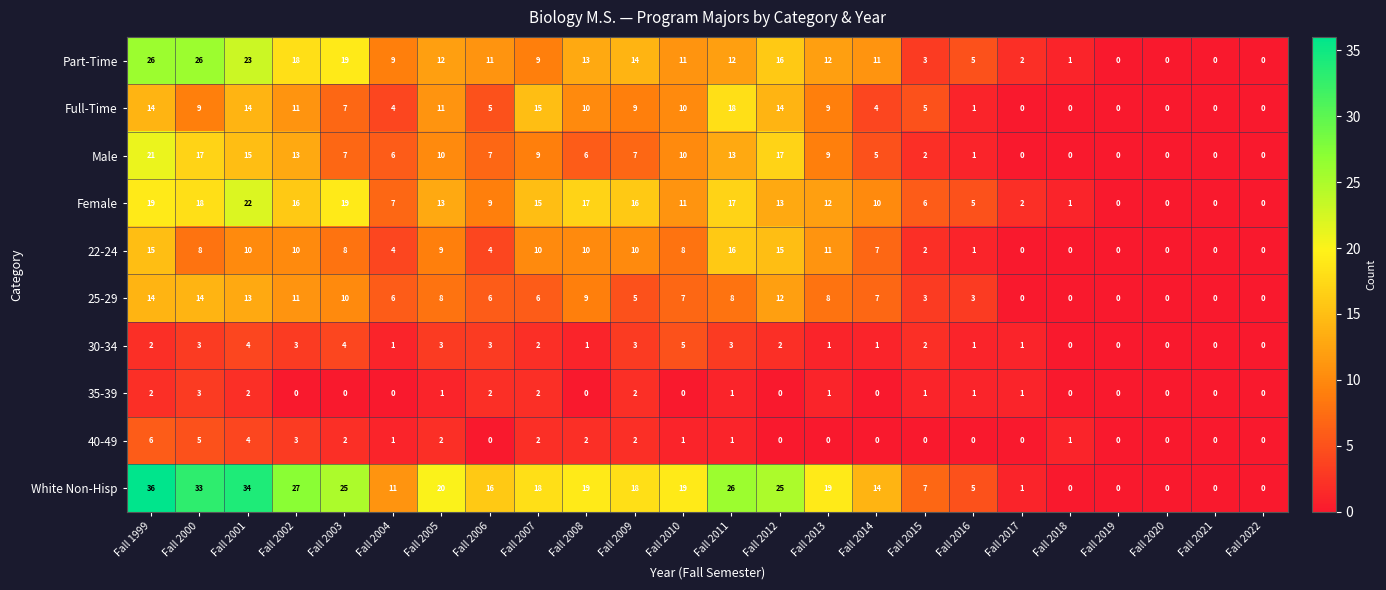

Rank the series by their maximum value, from highest to lowest.

White Non-Hisp, Part-Time, Female, Male, Full-Time, 22-24, 25-29, 40-49, 30-34, 35-39